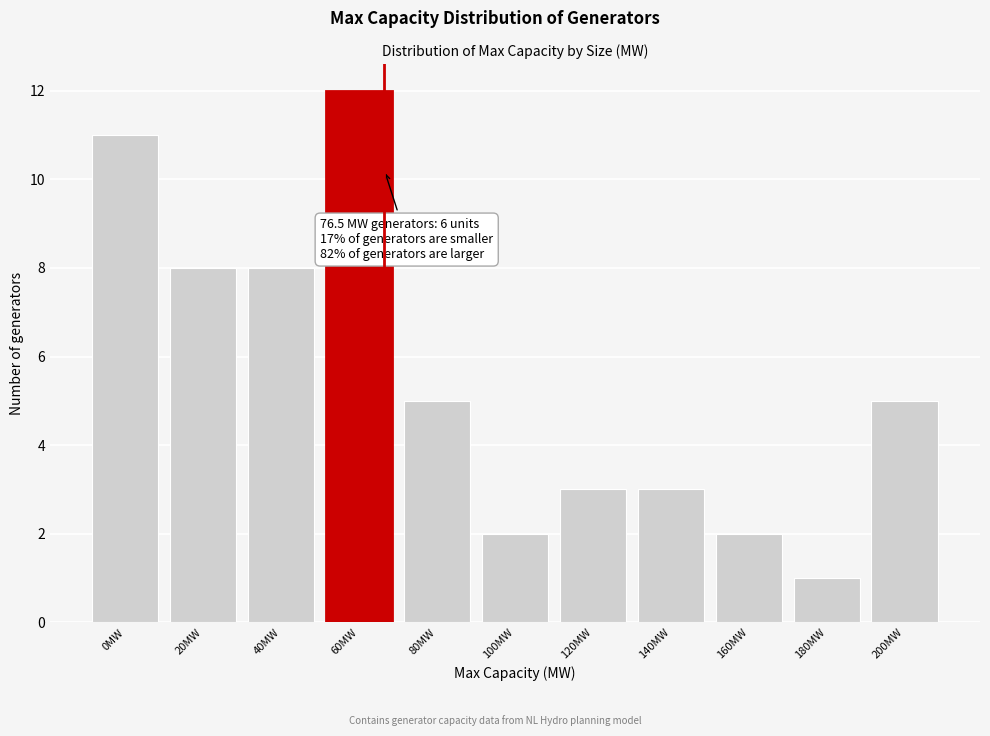

Reading left to right, extract all data points from this chart.

0MW=11	20MW=8	40MW=8	60MW=12	80MW=5	100MW=2	120MW=3	140MW=3	160MW=2	180MW=1	200MW=5